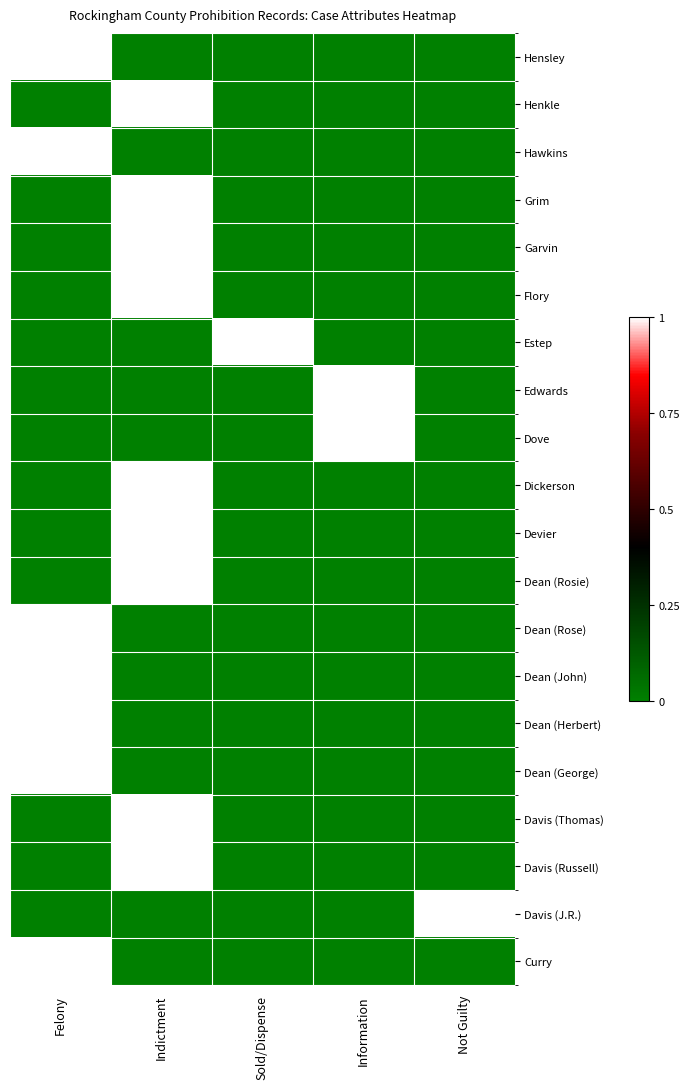

What is the total value across all series at Not Guilty?

1